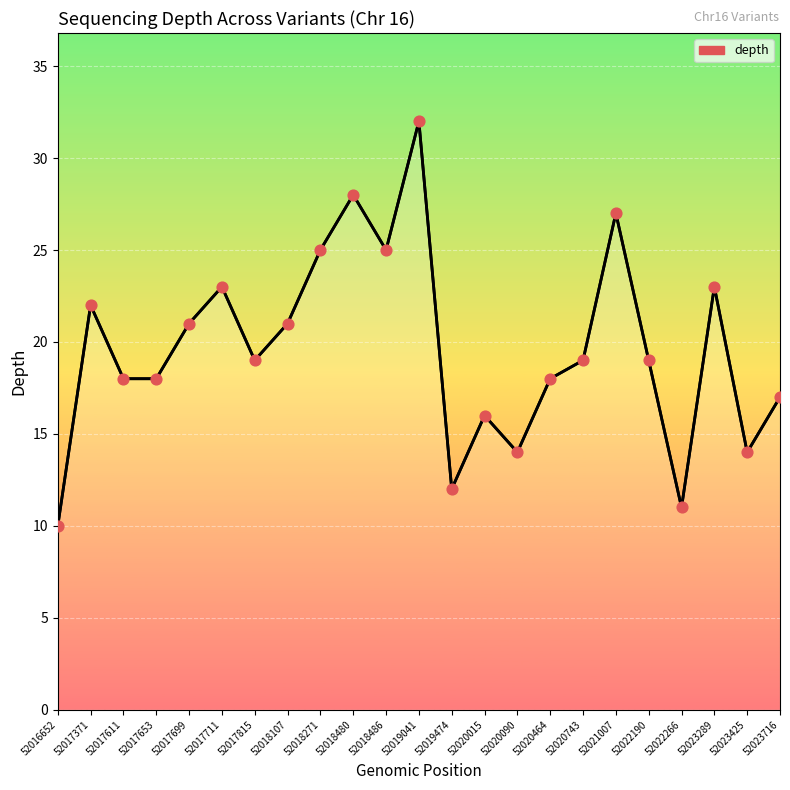

Which has a higher value, 52018107 or 52019474?

52018107